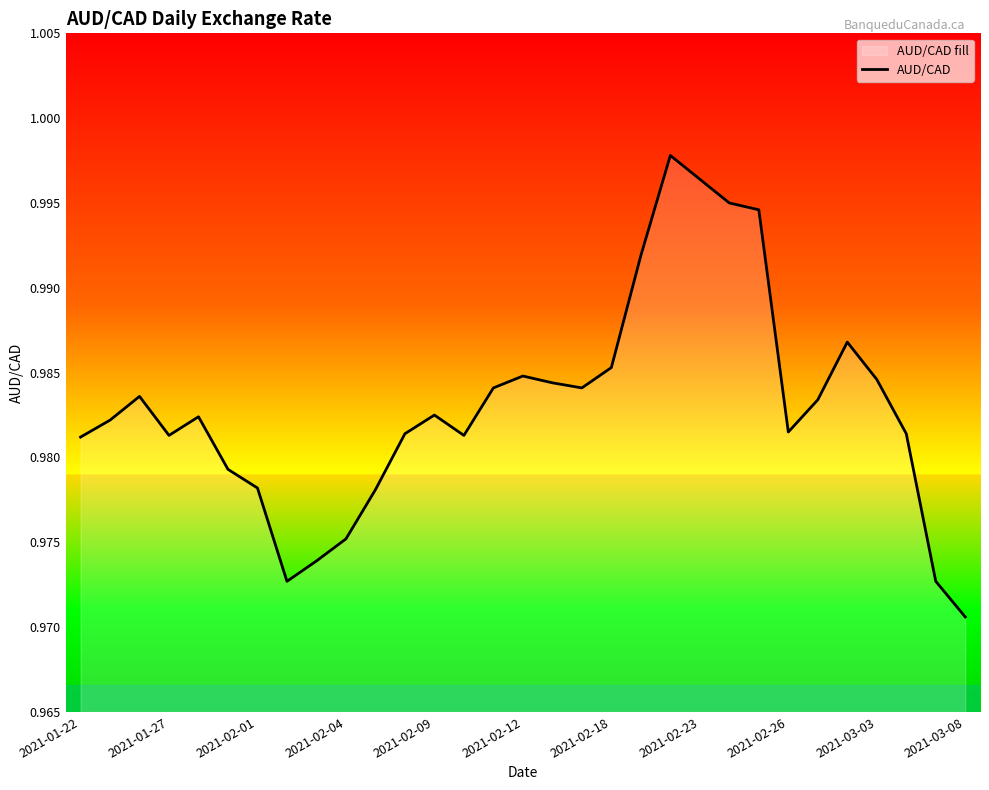

At which category does the chart reach its minimum across all series?

2021-03-08